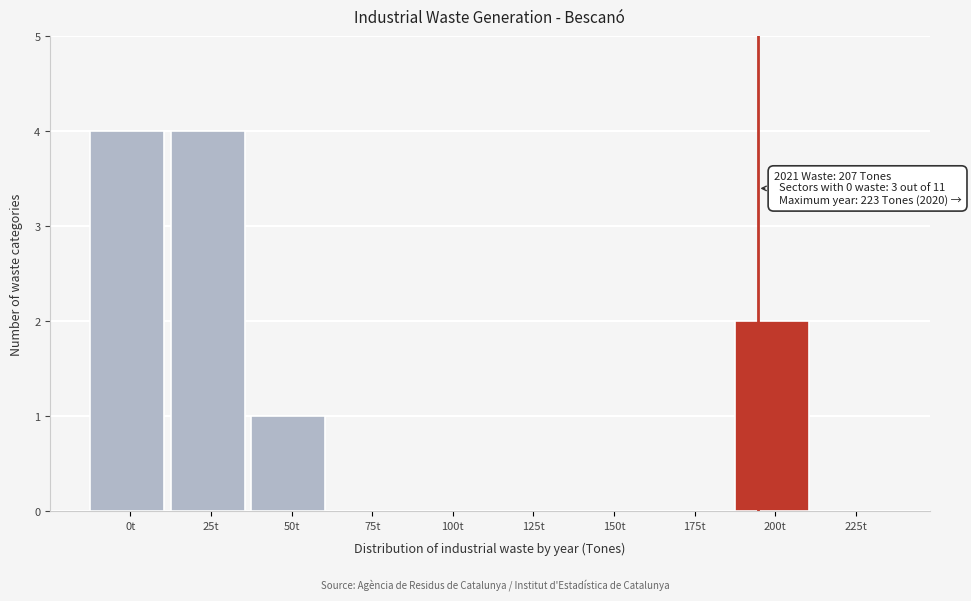

Reading left to right, transcribe all the data shown in this chart.

0t=4	25t=4	50t=1	75t=0	100t=0	125t=0	150t=0	175t=0	200t=2	225t=0